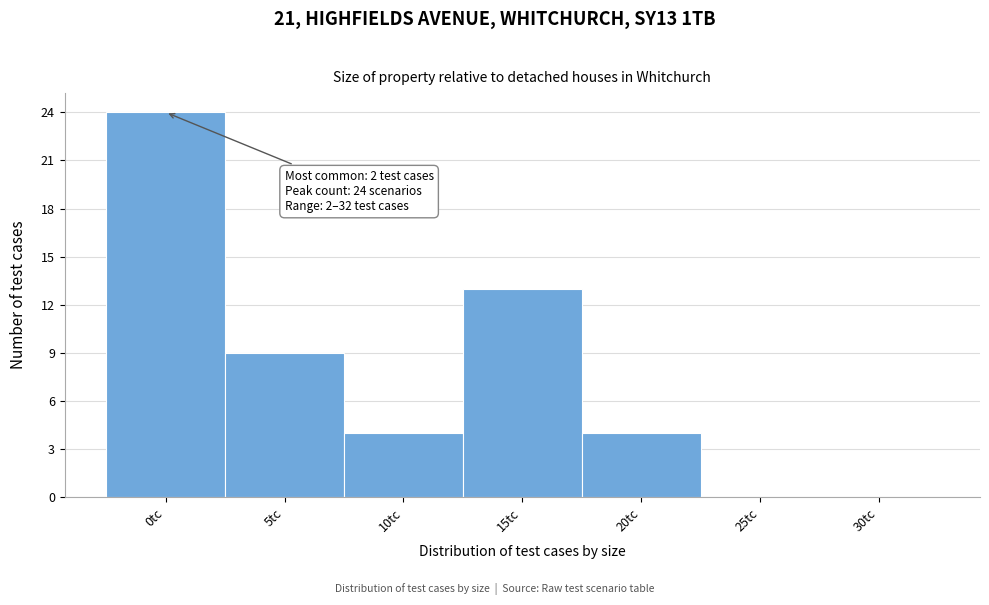

Reading right to left, extract all data points from this chart.

30tc=0	25tc=0	20tc=4	15tc=13	10tc=4	5tc=9	0tc=24